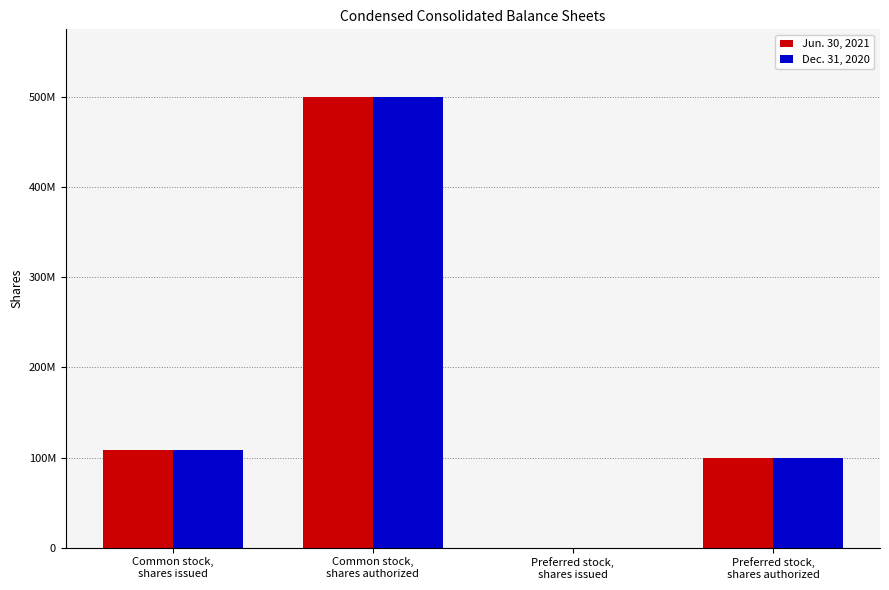

Is the value of Dec. 31, 2020 at Common stock,
shares authorized greater than the value of Jun. 30, 2021 at Common stock,
shares authorized?

No